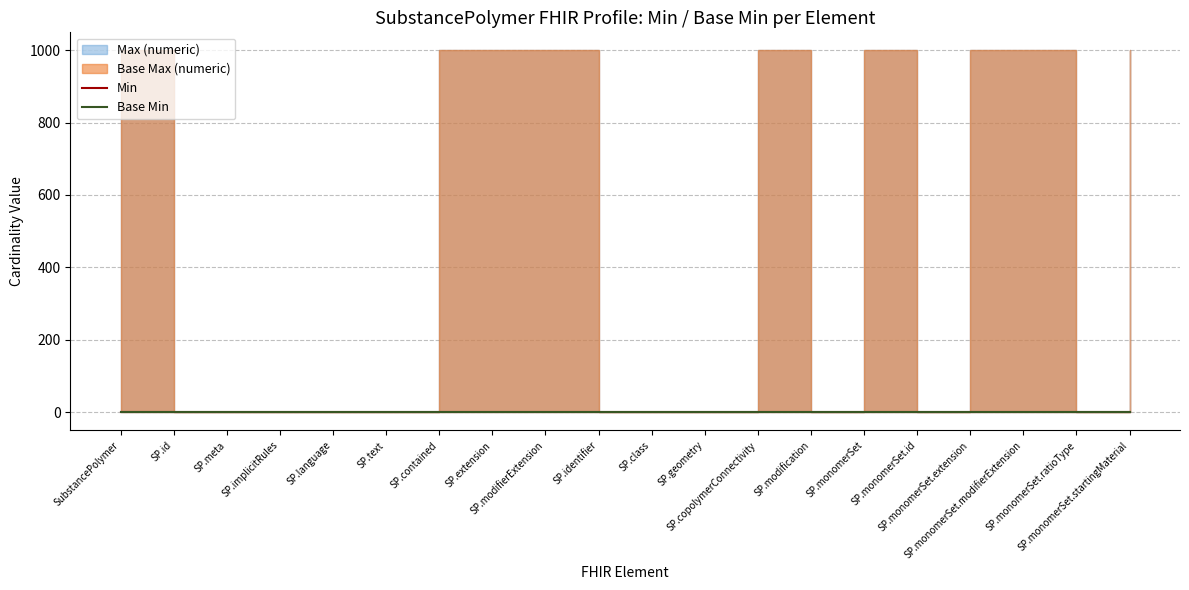

What is the label of the 20th point from the right?

SubstancePolymer